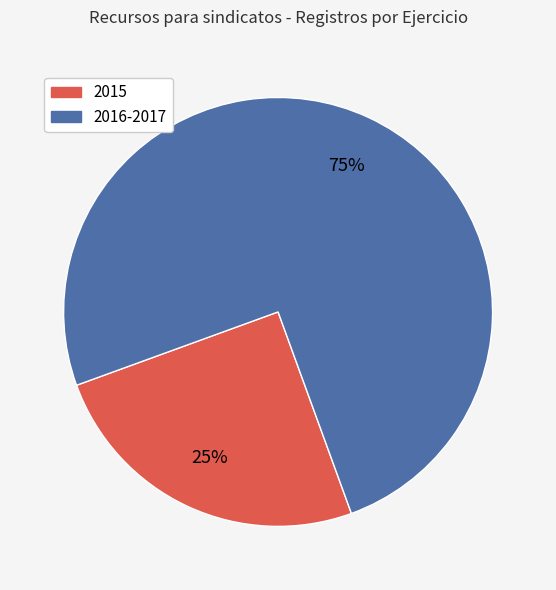

Approximately how many times larger is the value at 2016-2017 compared to 2015?

3.0